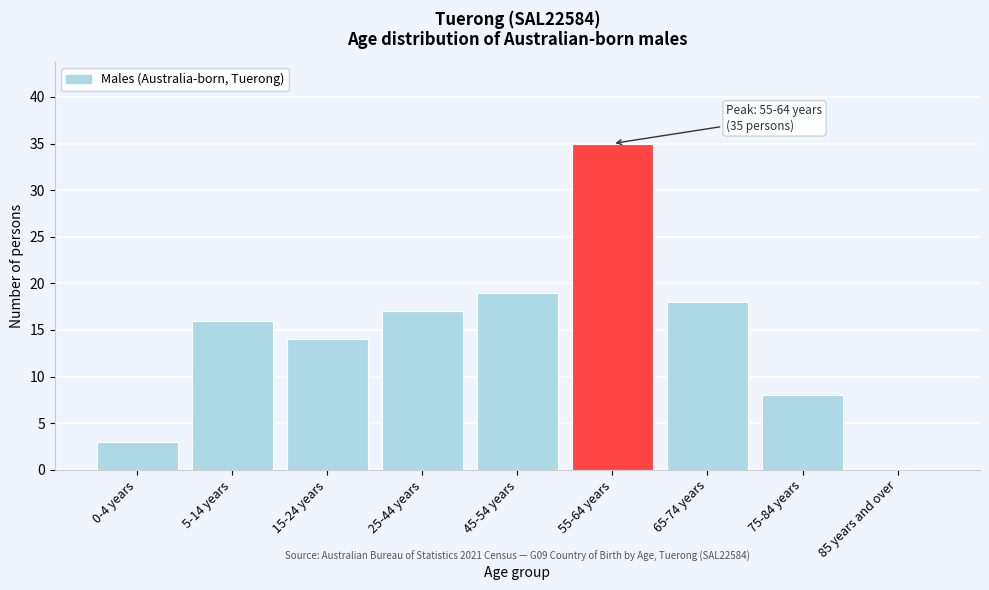

Reading left to right, what are all the values shown in this chart?

0-4 years=3	5-14 years=16	15-24 years=14	25-44 years=17	45-54 years=19	55-64 years=35	65-74 years=18	75-84 years=8	85 years and over=0